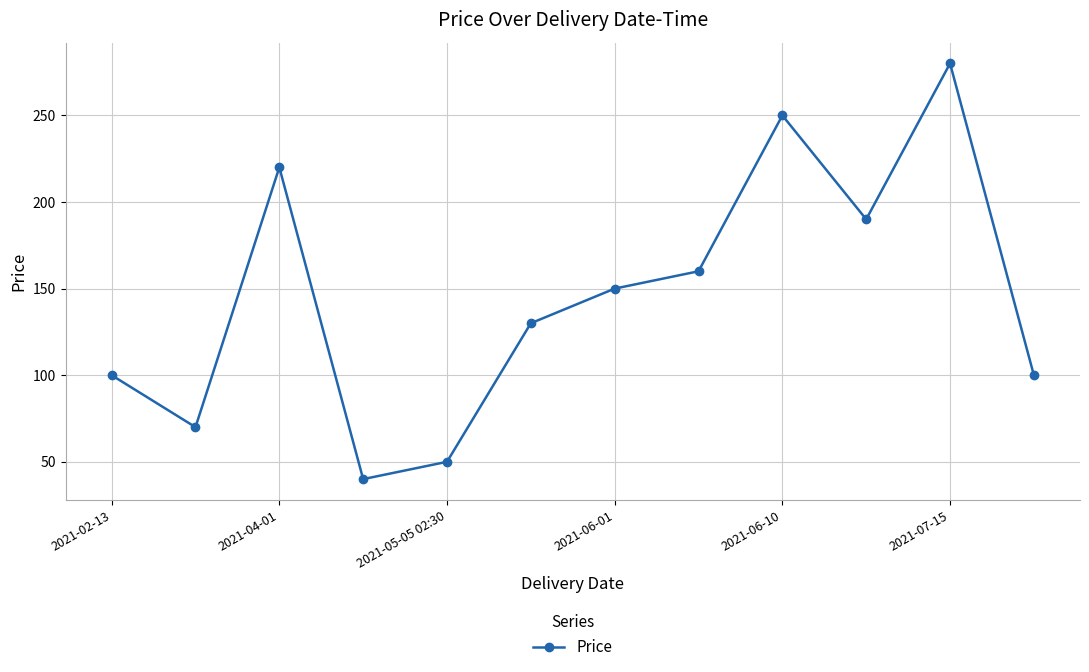

What is the value of the 3rd point from the left?

220